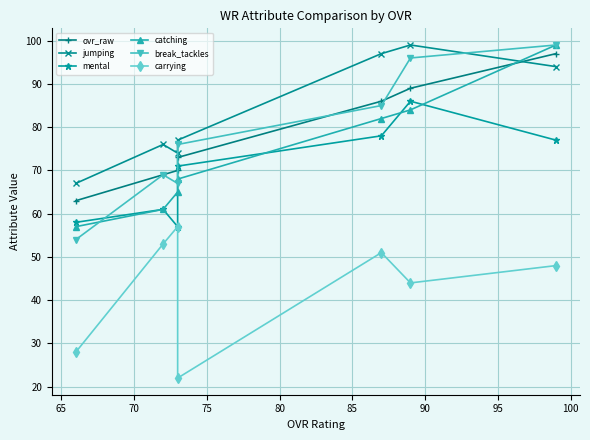

What is the spread (max minus min) of values at 80?

46